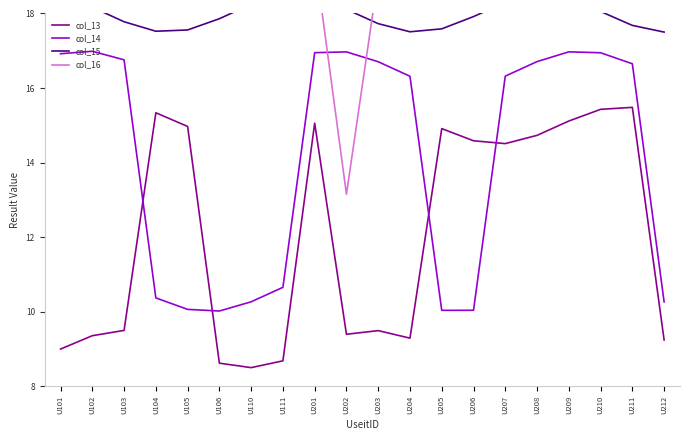

How many data points does each series have?

20